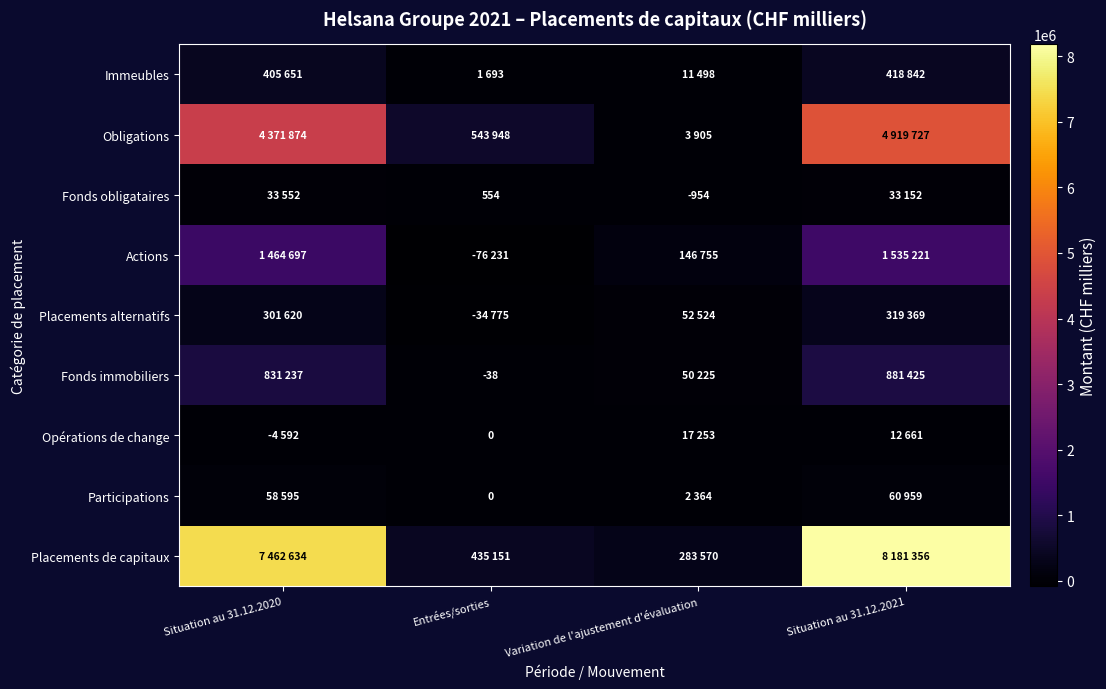

Is it true that Fonds obligataires equals -1713 at Variation de l'ajustement d'évaluation?

False